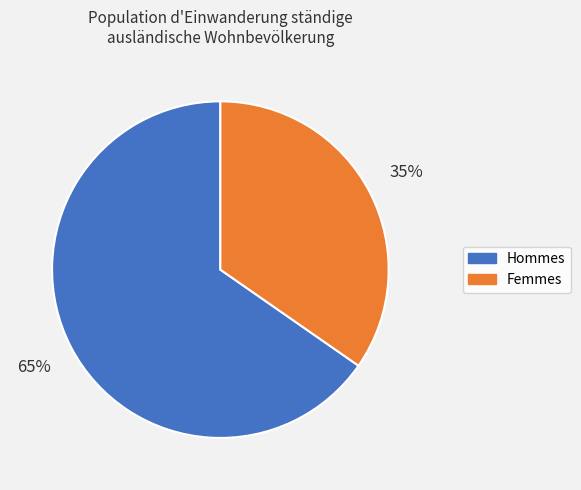

Does any single category account for the majority?

Yes